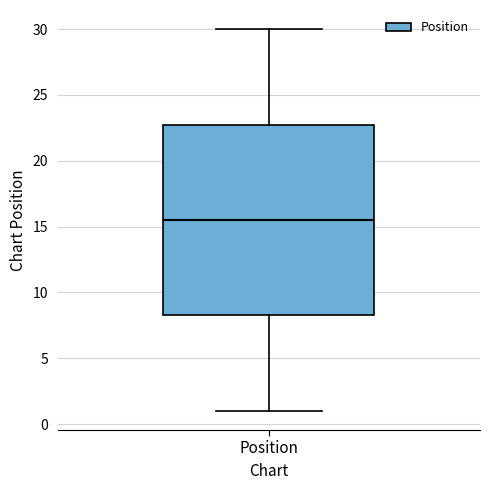

Where does the lower whisker of the box for Position end on the y-axis? The values are not printed on the chart, so give them approximately, as read against the axis.

1.0